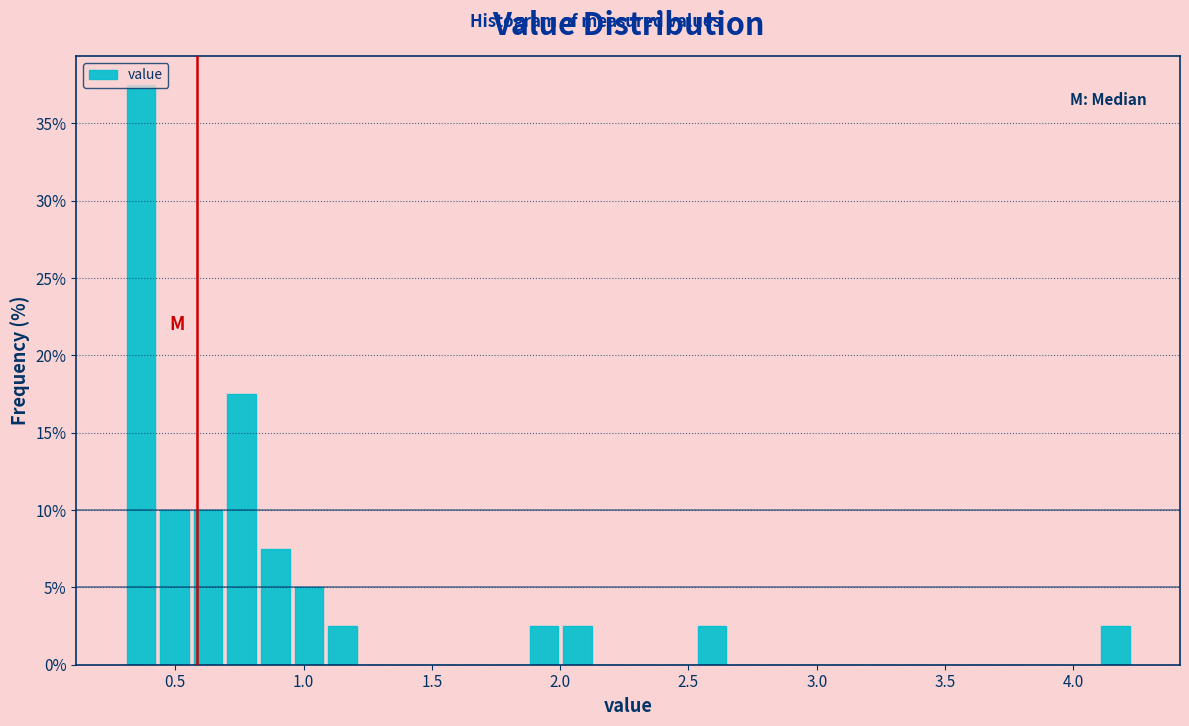

Around what value on the x-axis is the tallest bar? Give the approximate position of its centre, as read against the axis.

0.35